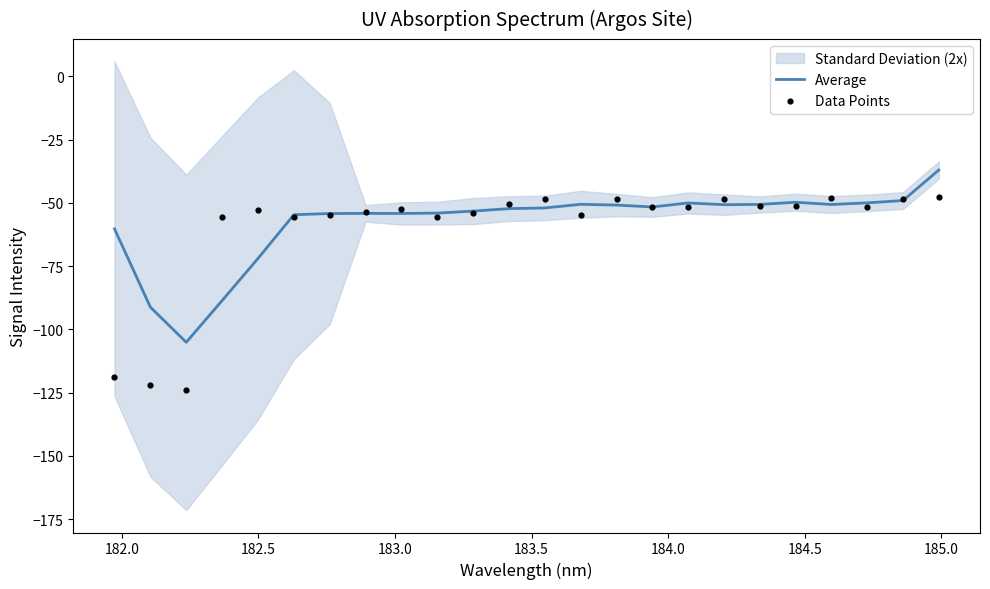

Which series reaches the minimum Y coordinate?

Data Points